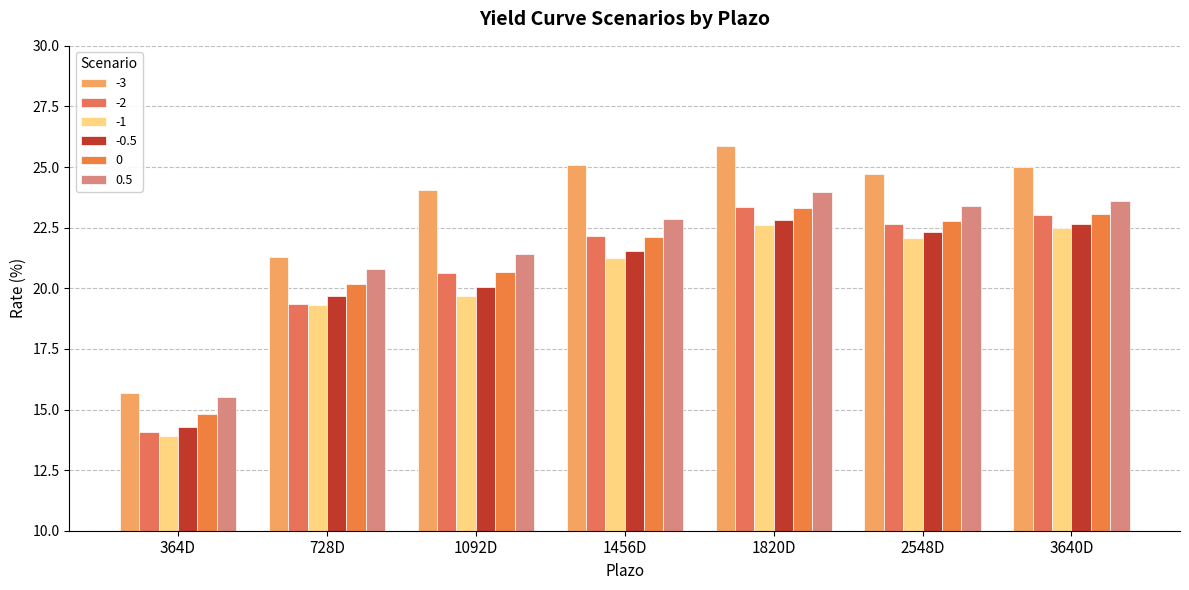

At which category does the chart reach its minimum across all series?

364D